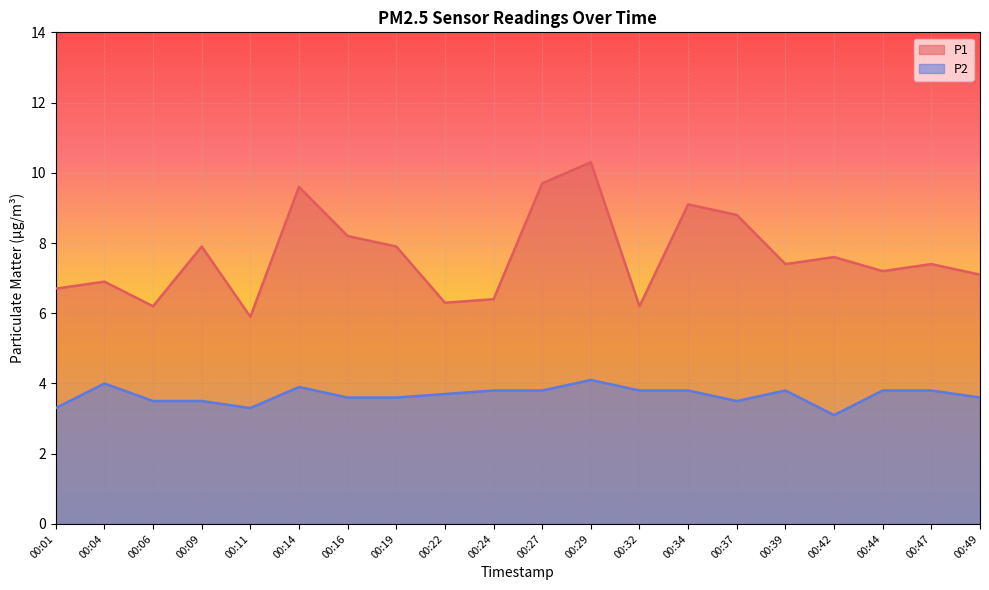

The value of P2 at 00:29 is 4.1. True or false?

True